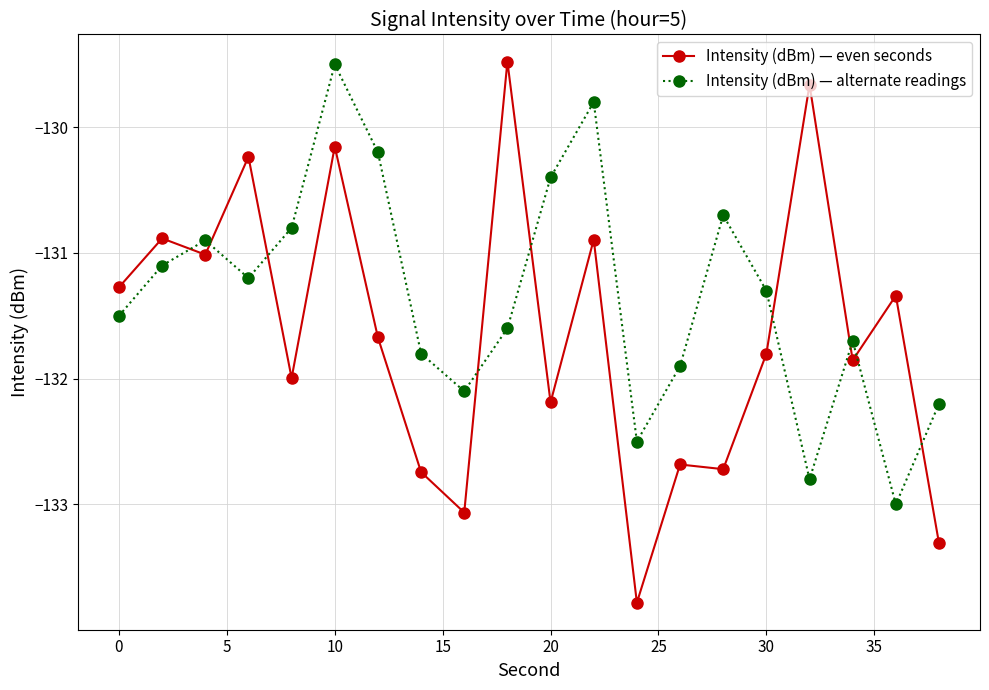

Which series has the widest spread of values?

Intensity (dBm) — even seconds